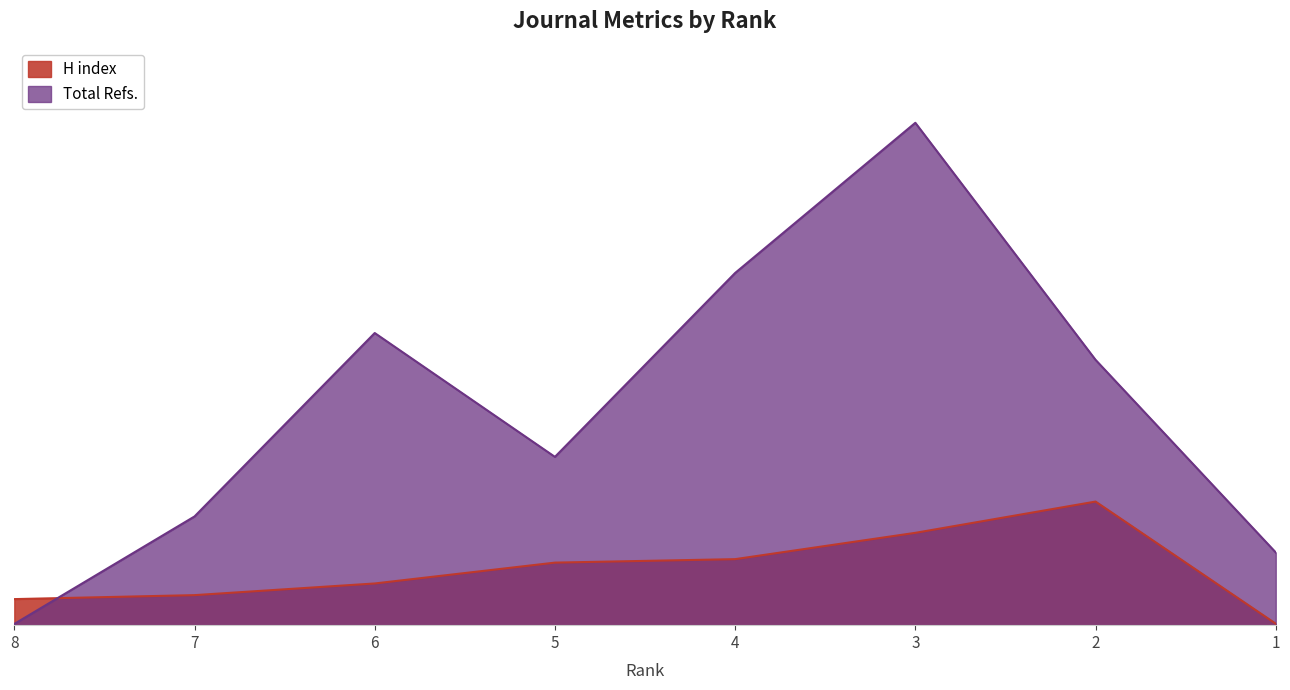

Rank the series by their average value, from lowest to highest.

H index, Total Refs.